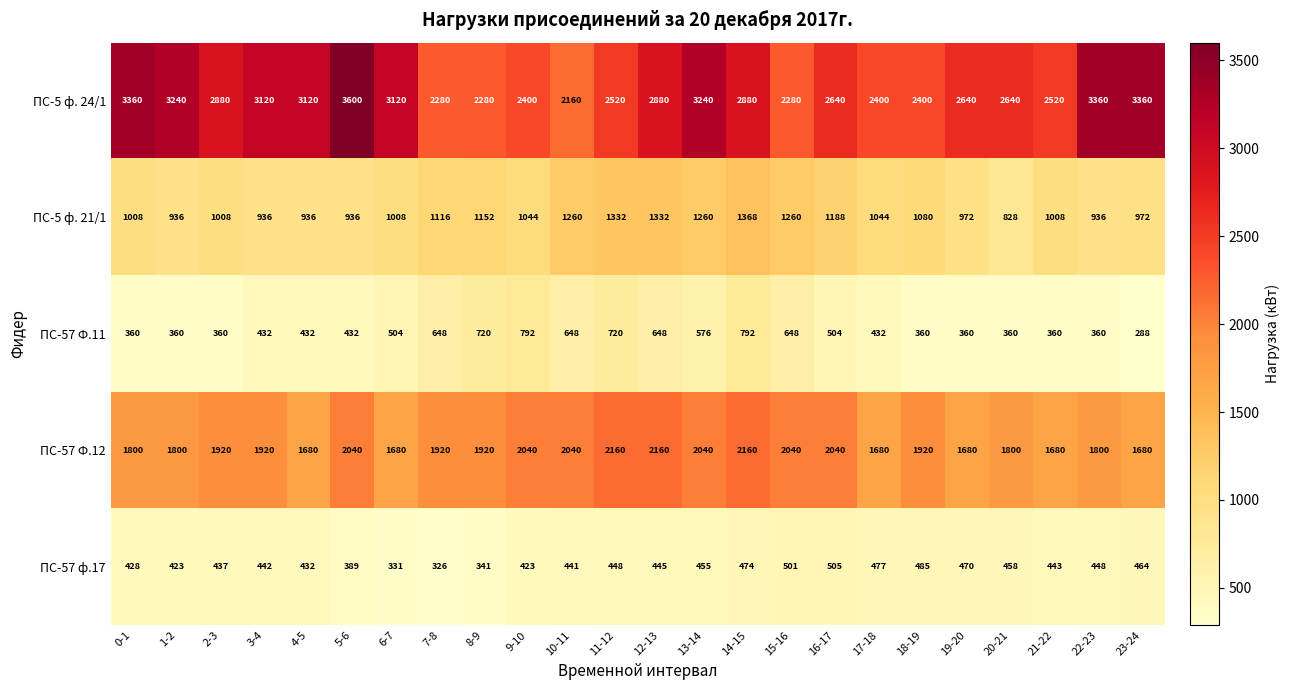

What is the minimum value shown in the chart?

288